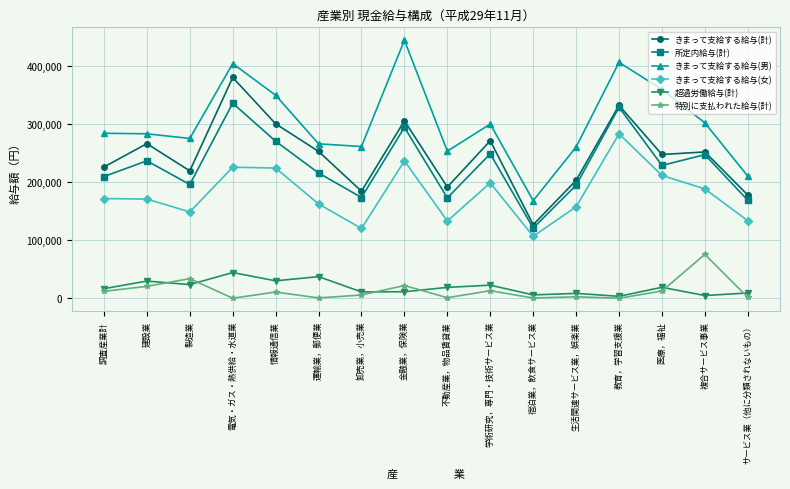

At 医療，福祉, list the series in order from smallest to largest.

特別に支払われた給与(計), 超過労働給与(計), きまって支給する給与(女), 所定内給与(計), きまって支給する給与(計), きまって支給する給与(男)